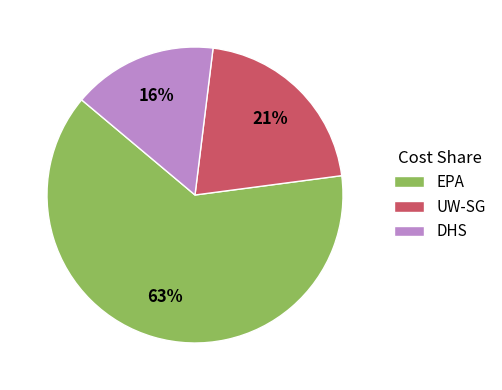

True or false: UW-SG accounts for 21% of the total.

True